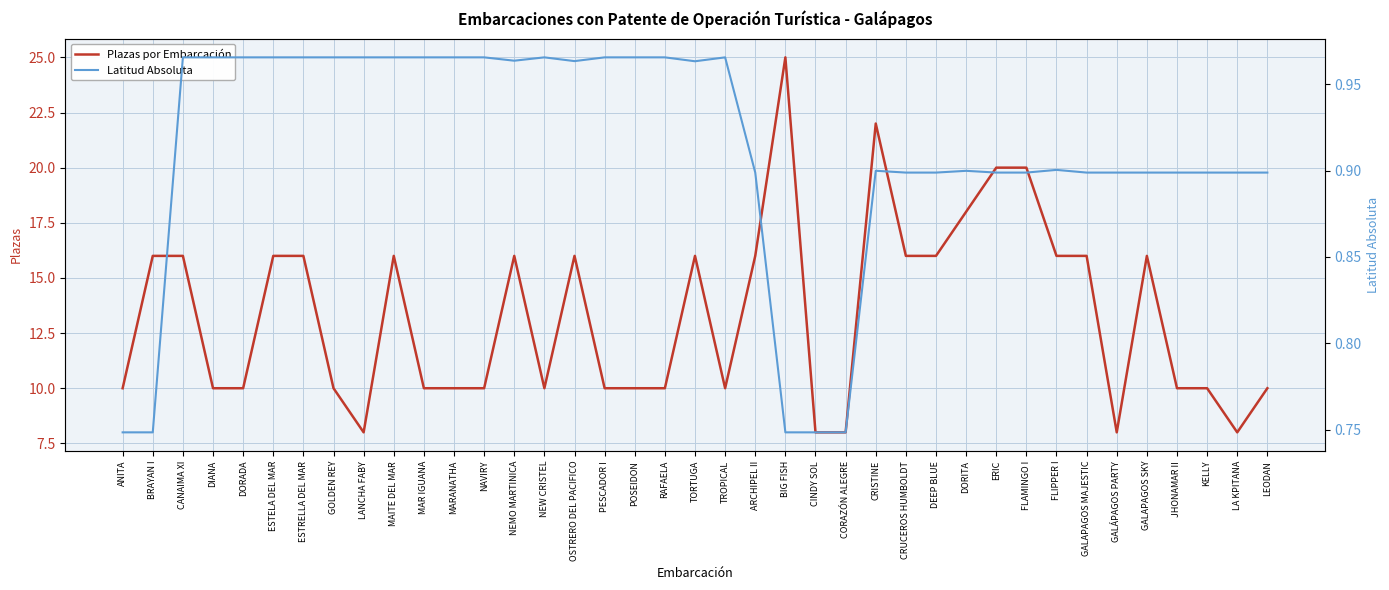

List the labels in order of Plazas por Embarcación value, smallest first.

LANCHA FABY, CINDY SOL, CORAZÓN ALEGRE, GALÁPAGOS PARTY, LA KPITANA, ANITA, DIANA, DORADA, GOLDEN REY, MAR IGUANA, MARANATHA, NAVIRY, NEW CRISTEL, PESCADOR I, POSEIDON, RAFAELA, TROPICAL, JHONAMAR II, KELLY, LEODAN, BRAYAN I, CANAIMA XI, ESTELA DEL MAR, ESTRELLA DEL MAR, MAITE DEL MAR, NEMO MARTINICA, OSTRERO DEL PACIFICO, TORTUGA, ARCHIPEL II, CRUCEROS HUMBOLDT, DEEP BLUE, FLIPPER I, GALAPAGOS MAJESTIC, GALAPAGOS SKY, DORITA, ERIC, FLAMINGO I, CRISTINE, BIG FISH